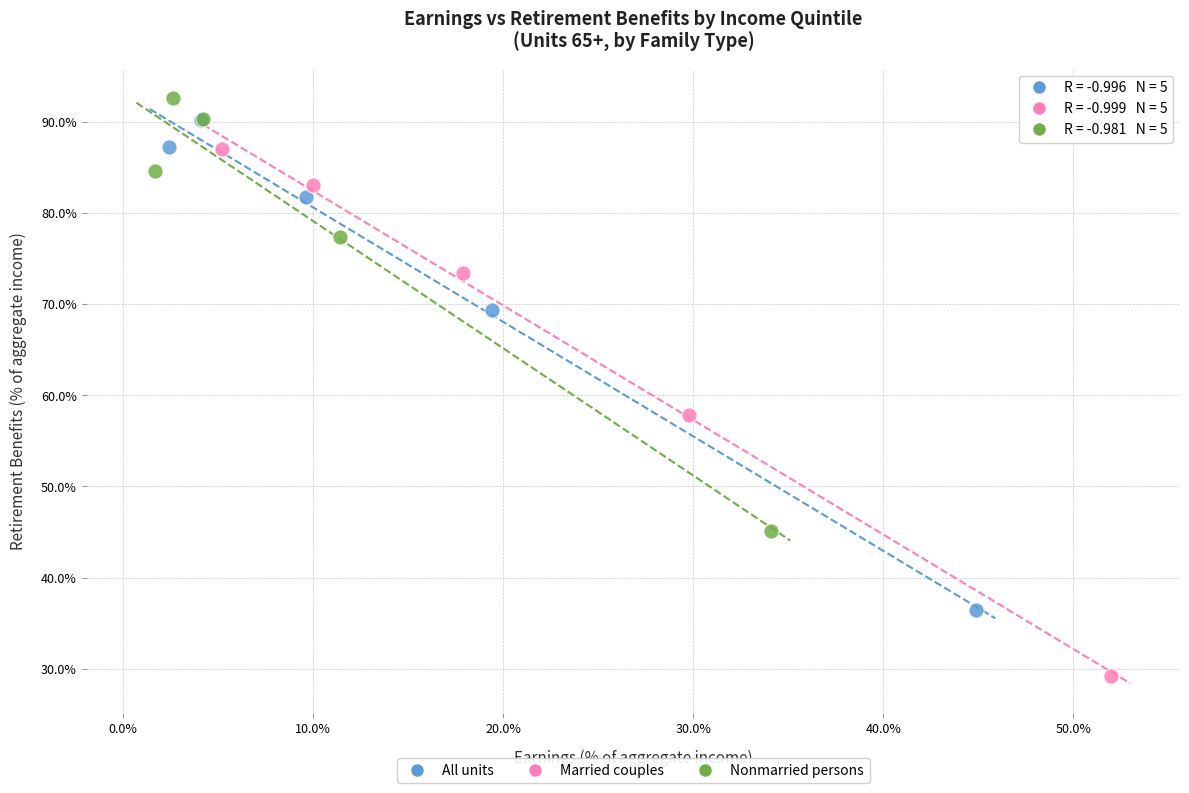

Which series has the widest spread of Y values?

Married couples